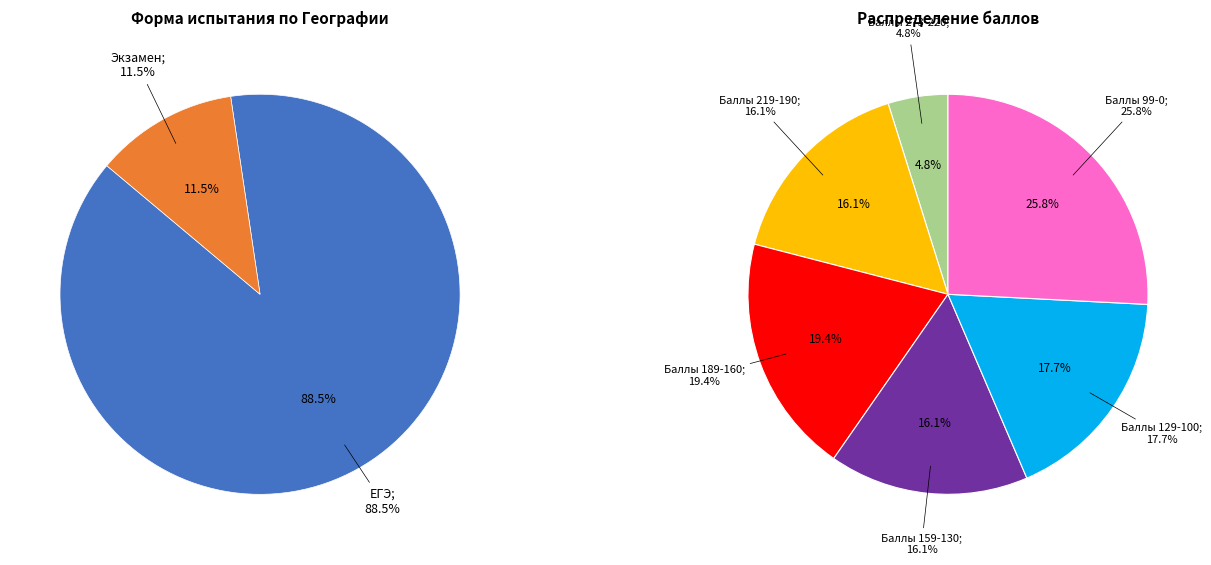

How many segments does this pie chart have?

2